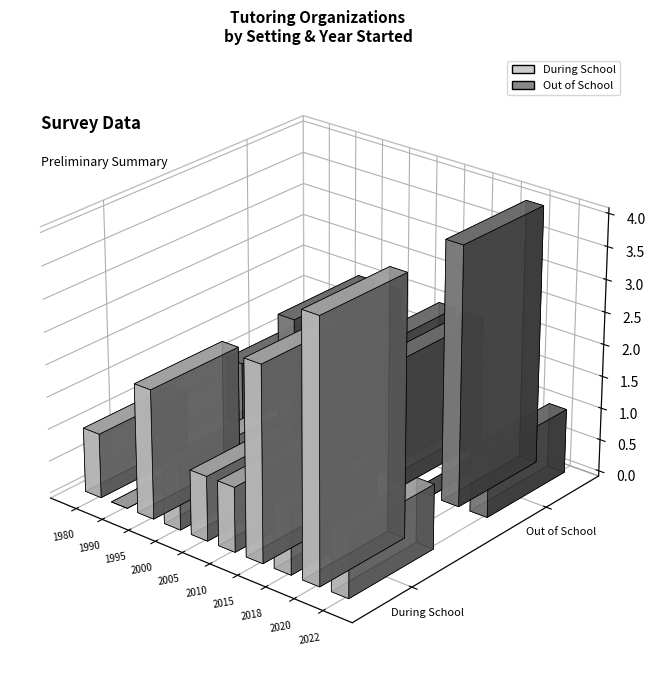

How many bars are there in each group?

2